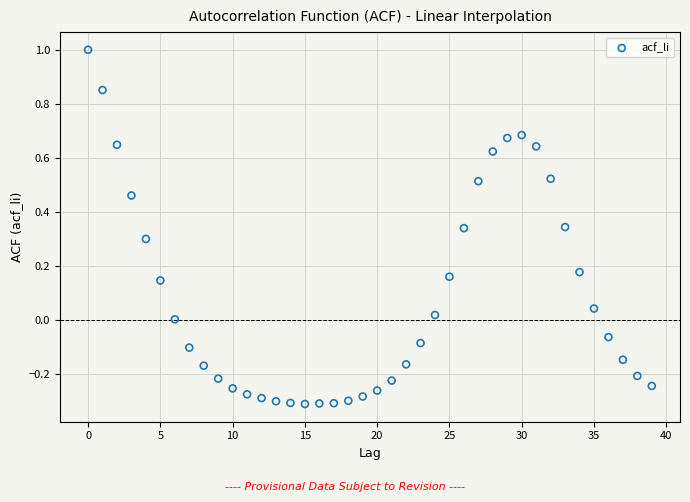

What is the range of Y values (max minus min)?

1.3